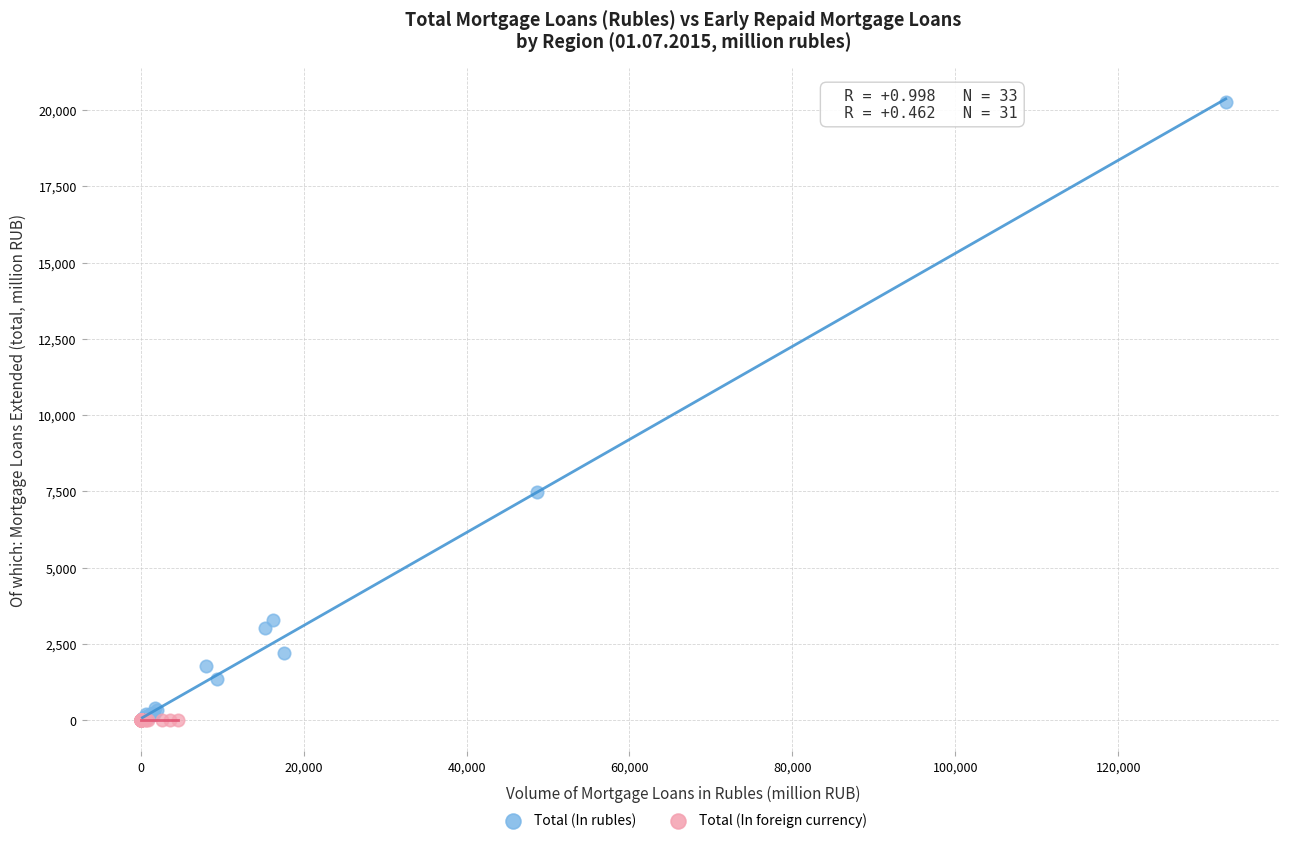

Which series has the widest spread of Y values?

Total (In rubles)